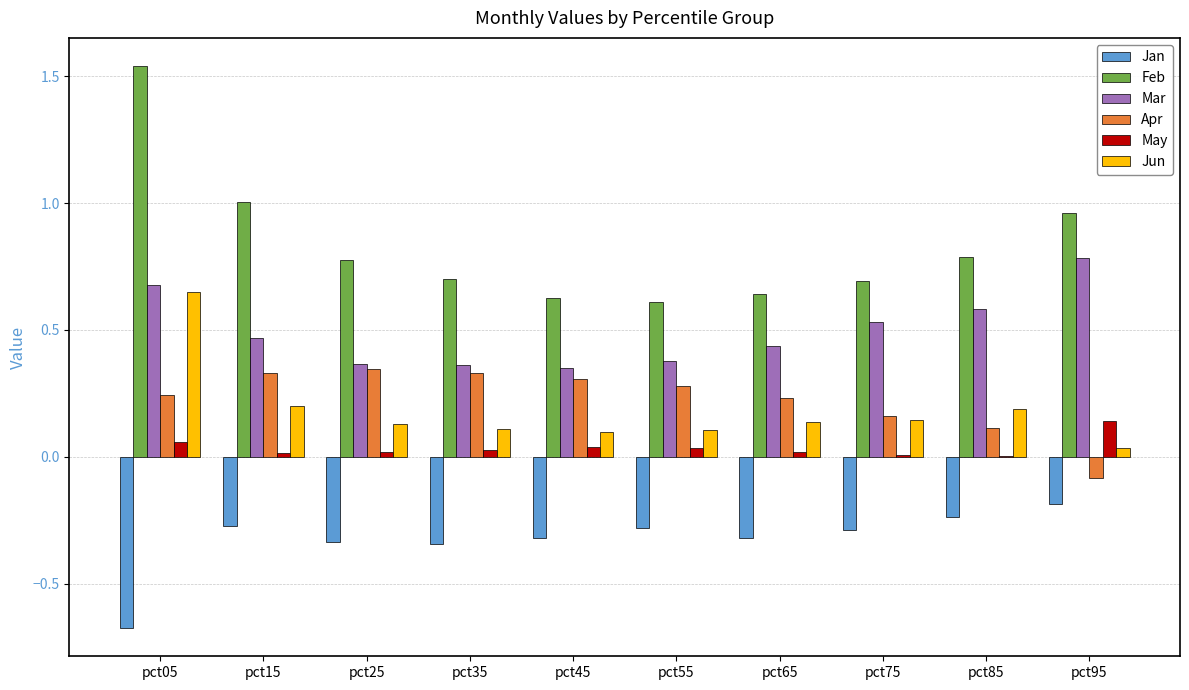

Which category has the highest value in the Mar series?

pct95